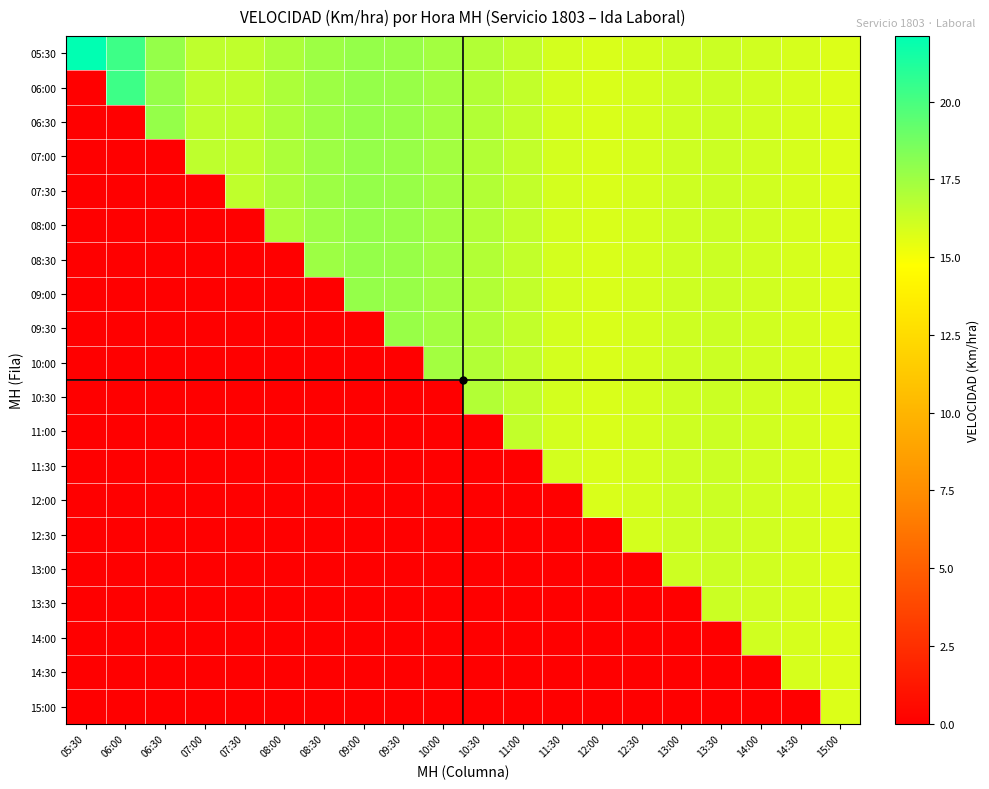

Reading right to left, what are all the values shown in this chart?

05:30: 15:00=15.8	14:30=15.9	14:00=16.1	13:30=16.2	13:00=16.2	12:30=16.0	12:00=15.8	11:30=16.0	11:00=16.5	10:30=16.9	10:00=17.4	09:30=17.7	09:00=17.8	08:30=17.6	08:00=17.1	07:30=16.5	07:00=16.6	06:30=17.8	06:00=20.3	05:30=22.1
06:00: 15:00=15.8	14:30=15.9	14:00=16.1	13:30=16.2	13:00=16.2	12:30=16.0	12:00=15.8	11:30=16.0	11:00=16.5	10:30=16.9	10:00=17.4	09:30=17.7	09:00=17.8	08:30=17.6	08:00=17.1	07:30=16.5	07:00=16.6	06:30=17.8	06:00=20.3	05:30=0.0
06:30: 15:00=15.8	14:30=15.9	14:00=16.1	13:30=16.2	13:00=16.2	12:30=16.0	12:00=15.8	11:30=16.0	11:00=16.5	10:30=16.9	10:00=17.4	09:30=17.7	09:00=17.8	08:30=17.6	08:00=17.1	07:30=16.5	07:00=16.6	06:30=17.8	06:00=0.0	05:30=0.0
07:00: 15:00=15.8	14:30=15.9	14:00=16.1	13:30=16.2	13:00=16.2	12:30=16.0	12:00=15.8	11:30=16.0	11:00=16.5	10:30=16.9	10:00=17.4	09:30=17.7	09:00=17.8	08:30=17.6	08:00=17.1	07:30=16.5	07:00=16.6	06:30=0.0	06:00=0.0	05:30=0.0
07:30: 15:00=15.8	14:30=15.9	14:00=16.1	13:30=16.2	13:00=16.2	12:30=16.0	12:00=15.8	11:30=16.0	11:00=16.5	10:30=16.9	10:00=17.4	09:30=17.7	09:00=17.8	08:30=17.6	08:00=17.1	07:30=16.5	07:00=0.0	06:30=0.0	06:00=0.0	05:30=0.0
08:00: 15:00=15.8	14:30=15.9	14:00=16.1	13:30=16.2	13:00=16.2	12:30=16.0	12:00=15.8	11:30=16.0	11:00=16.5	10:30=16.9	10:00=17.4	09:30=17.7	09:00=17.8	08:30=17.6	08:00=17.1	07:30=0.0	07:00=0.0	06:30=0.0	06:00=0.0	05:30=0.0
08:30: 15:00=15.8	14:30=15.9	14:00=16.1	13:30=16.2	13:00=16.2	12:30=16.0	12:00=15.8	11:30=16.0	11:00=16.5	10:30=16.9	10:00=17.4	09:30=17.7	09:00=17.8	08:30=17.6	08:00=0.0	07:30=0.0	07:00=0.0	06:30=0.0	06:00=0.0	05:30=0.0
09:00: 15:00=15.8	14:30=15.9	14:00=16.1	13:30=16.2	13:00=16.2	12:30=16.0	12:00=15.8	11:30=16.0	11:00=16.5	10:30=16.9	10:00=17.4	09:30=17.7	09:00=17.8	08:30=0.0	08:00=0.0	07:30=0.0	07:00=0.0	06:30=0.0	06:00=0.0	05:30=0.0
09:30: 15:00=15.8	14:30=15.9	14:00=16.1	13:30=16.2	13:00=16.2	12:30=16.0	12:00=15.8	11:30=16.0	11:00=16.5	10:30=16.9	10:00=17.4	09:30=17.7	09:00=0.0	08:30=0.0	08:00=0.0	07:30=0.0	07:00=0.0	06:30=0.0	06:00=0.0	05:30=0.0
10:00: 15:00=15.8	14:30=15.9	14:00=16.1	13:30=16.2	13:00=16.2	12:30=16.0	12:00=15.8	11:30=16.0	11:00=16.5	10:30=16.9	10:00=17.4	09:30=0.0	09:00=0.0	08:30=0.0	08:00=0.0	07:30=0.0	07:00=0.0	06:30=0.0	06:00=0.0	05:30=0.0
10:30: 15:00=15.8	14:30=15.9	14:00=16.1	13:30=16.2	13:00=16.2	12:30=16.0	12:00=15.8	11:30=16.0	11:00=16.5	10:30=16.9	10:00=0.0	09:30=0.0	09:00=0.0	08:30=0.0	08:00=0.0	07:30=0.0	07:00=0.0	06:30=0.0	06:00=0.0	05:30=0.0
11:00: 15:00=15.8	14:30=15.9	14:00=16.1	13:30=16.2	13:00=16.2	12:30=16.0	12:00=15.8	11:30=16.0	11:00=16.5	10:30=0.0	10:00=0.0	09:30=0.0	09:00=0.0	08:30=0.0	08:00=0.0	07:30=0.0	07:00=0.0	06:30=0.0	06:00=0.0	05:30=0.0
11:30: 15:00=15.8	14:30=15.9	14:00=16.1	13:30=16.2	13:00=16.2	12:30=16.0	12:00=15.8	11:30=16.0	11:00=0.0	10:30=0.0	10:00=0.0	09:30=0.0	09:00=0.0	08:30=0.0	08:00=0.0	07:30=0.0	07:00=0.0	06:30=0.0	06:00=0.0	05:30=0.0
12:00: 15:00=15.8	14:30=15.9	14:00=16.1	13:30=16.2	13:00=16.2	12:30=16.0	12:00=15.8	11:30=0.0	11:00=0.0	10:30=0.0	10:00=0.0	09:30=0.0	09:00=0.0	08:30=0.0	08:00=0.0	07:30=0.0	07:00=0.0	06:30=0.0	06:00=0.0	05:30=0.0
12:30: 15:00=15.8	14:30=15.9	14:00=16.1	13:30=16.2	13:00=16.2	12:30=16.0	12:00=0.0	11:30=0.0	11:00=0.0	10:30=0.0	10:00=0.0	09:30=0.0	09:00=0.0	08:30=0.0	08:00=0.0	07:30=0.0	07:00=0.0	06:30=0.0	06:00=0.0	05:30=0.0
13:00: 15:00=15.8	14:30=15.9	14:00=16.1	13:30=16.2	13:00=16.2	12:30=0.0	12:00=0.0	11:30=0.0	11:00=0.0	10:30=0.0	10:00=0.0	09:30=0.0	09:00=0.0	08:30=0.0	08:00=0.0	07:30=0.0	07:00=0.0	06:30=0.0	06:00=0.0	05:30=0.0
13:30: 15:00=15.8	14:30=15.9	14:00=16.1	13:30=16.2	13:00=0.0	12:30=0.0	12:00=0.0	11:30=0.0	11:00=0.0	10:30=0.0	10:00=0.0	09:30=0.0	09:00=0.0	08:30=0.0	08:00=0.0	07:30=0.0	07:00=0.0	06:30=0.0	06:00=0.0	05:30=0.0
14:00: 15:00=15.8	14:30=15.9	14:00=16.1	13:30=0.0	13:00=0.0	12:30=0.0	12:00=0.0	11:30=0.0	11:00=0.0	10:30=0.0	10:00=0.0	09:30=0.0	09:00=0.0	08:30=0.0	08:00=0.0	07:30=0.0	07:00=0.0	06:30=0.0	06:00=0.0	05:30=0.0
14:30: 15:00=15.8	14:30=15.9	14:00=0.0	13:30=0.0	13:00=0.0	12:30=0.0	12:00=0.0	11:30=0.0	11:00=0.0	10:30=0.0	10:00=0.0	09:30=0.0	09:00=0.0	08:30=0.0	08:00=0.0	07:30=0.0	07:00=0.0	06:30=0.0	06:00=0.0	05:30=0.0
15:00: 15:00=15.8	14:30=0.0	14:00=0.0	13:30=0.0	13:00=0.0	12:30=0.0	12:00=0.0	11:30=0.0	11:00=0.0	10:30=0.0	10:00=0.0	09:30=0.0	09:00=0.0	08:30=0.0	08:00=0.0	07:30=0.0	07:00=0.0	06:30=0.0	06:00=0.0	05:30=0.0